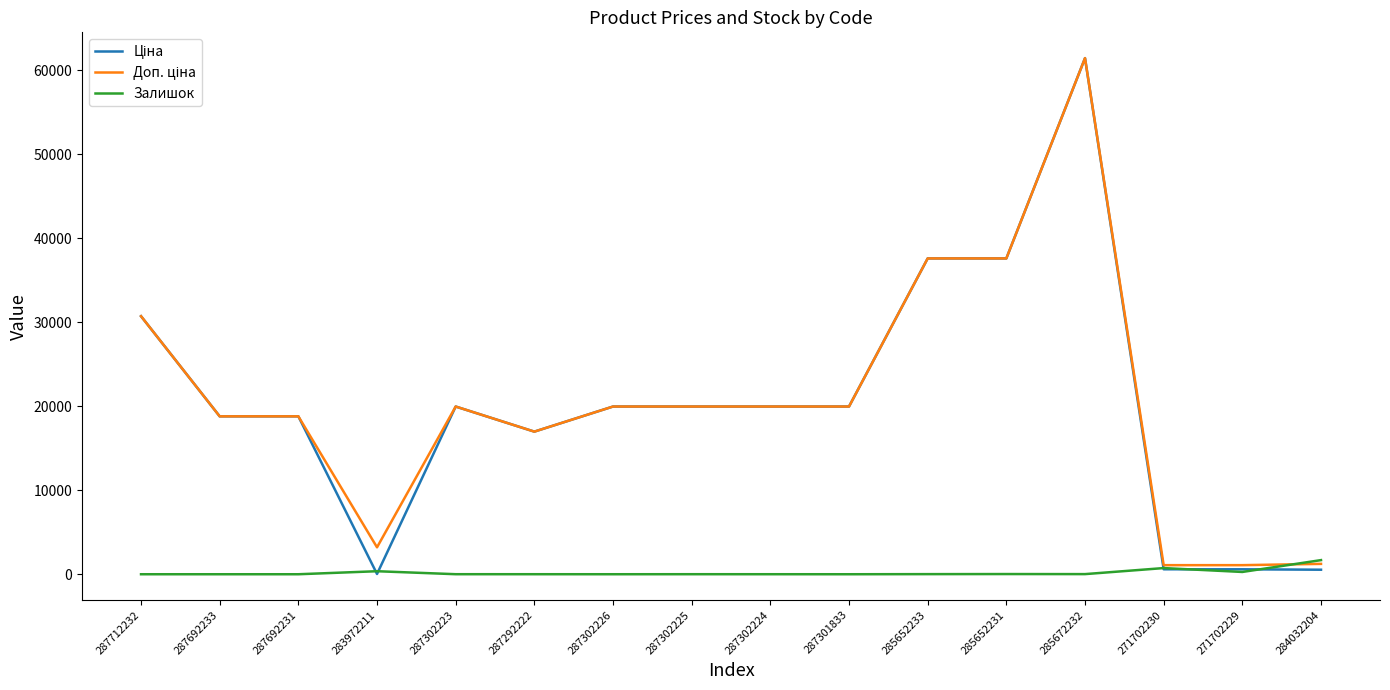

Is it true that Залишок equals 272.0 at 271702229?

True